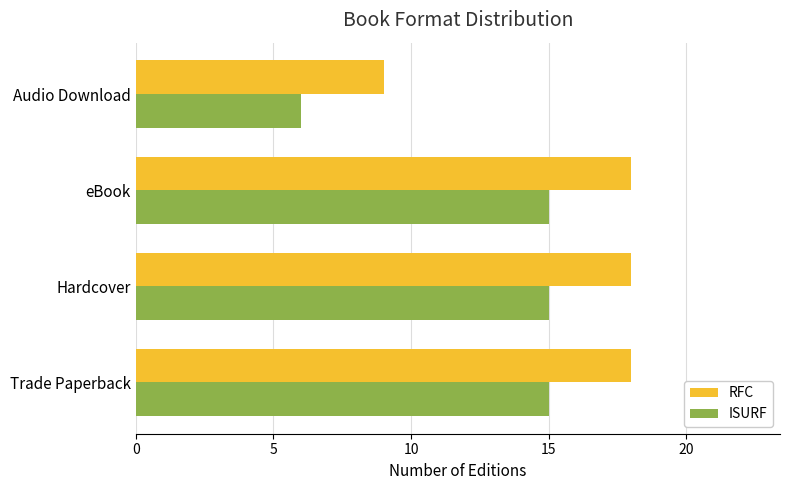

List the series in order of their overall mean, lowest first.

ISURF, RFC